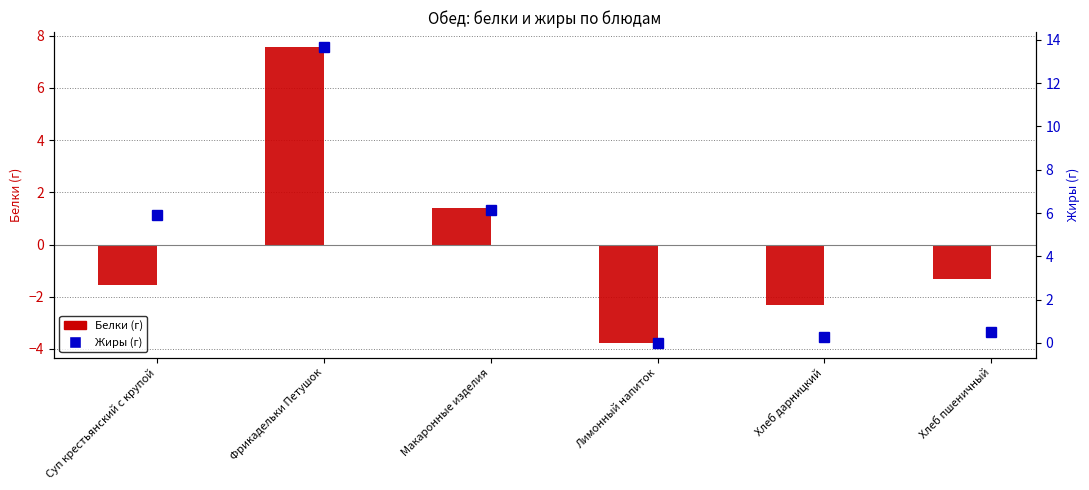

What is the greatest value displayed?

13.7